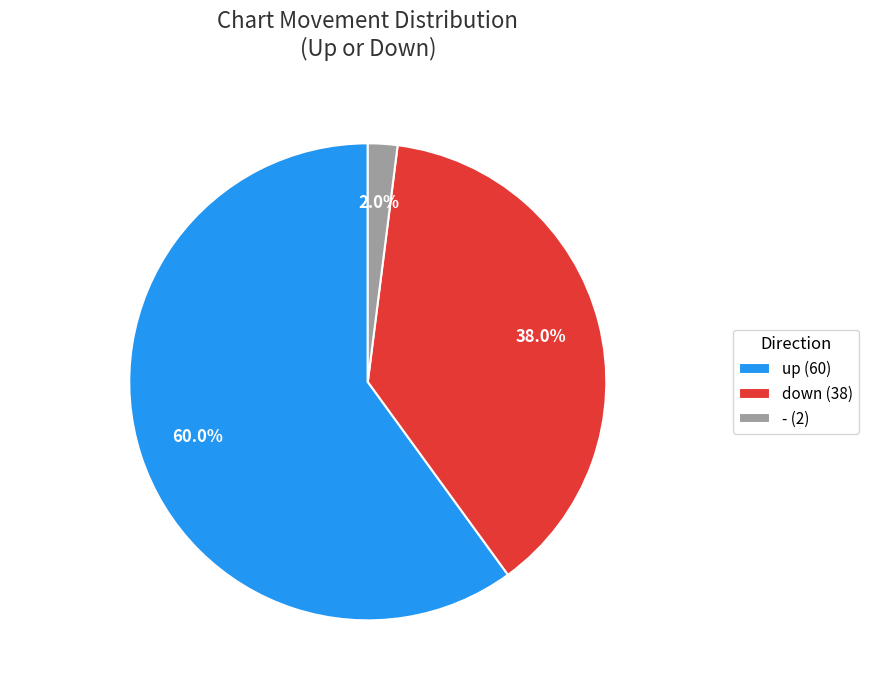

Is the sum of - (2) and down (38) greater than half?

No